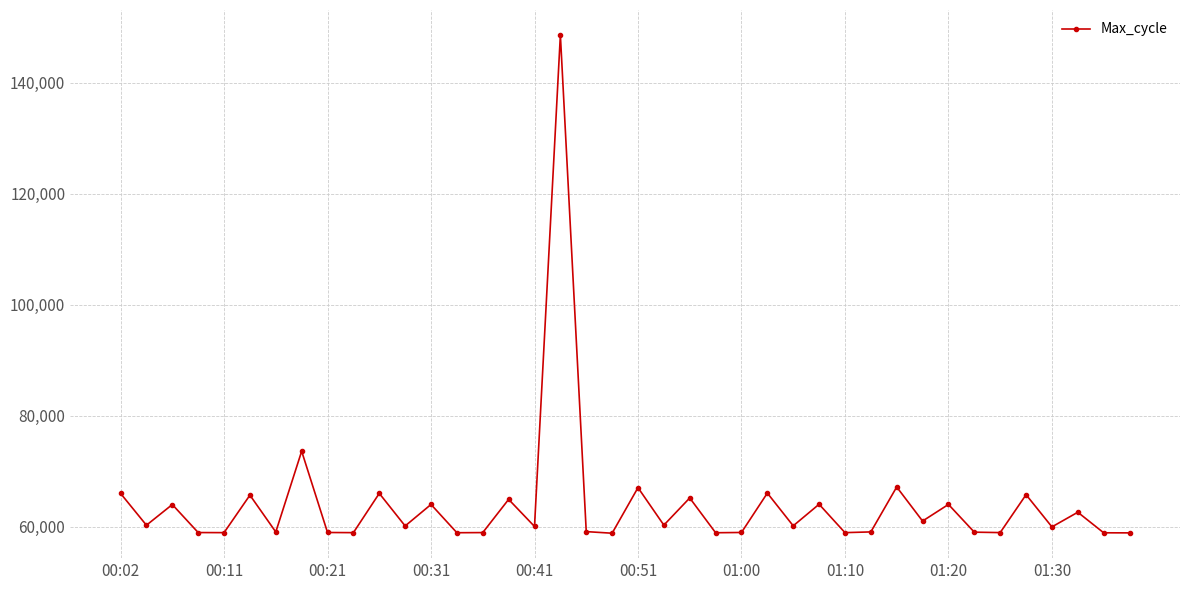

What is the sum of all values?

2560223